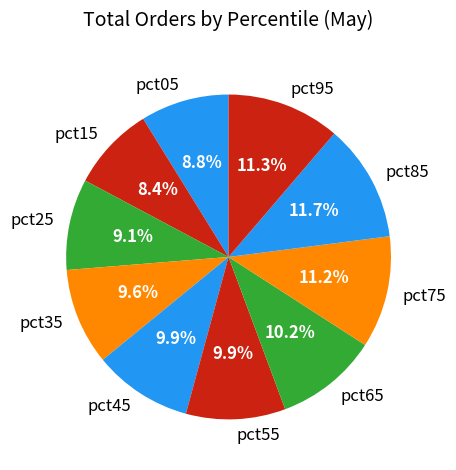

To the nearest percent, what is the difference between the pct75 and pct45 slice percentages?

1%